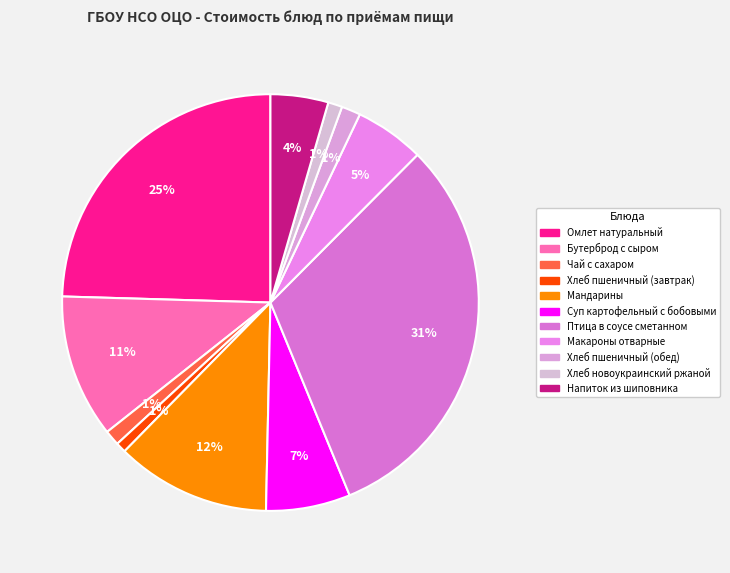

What is the change in value from Макароны отварные to Напиток из шиповника?

-1.5